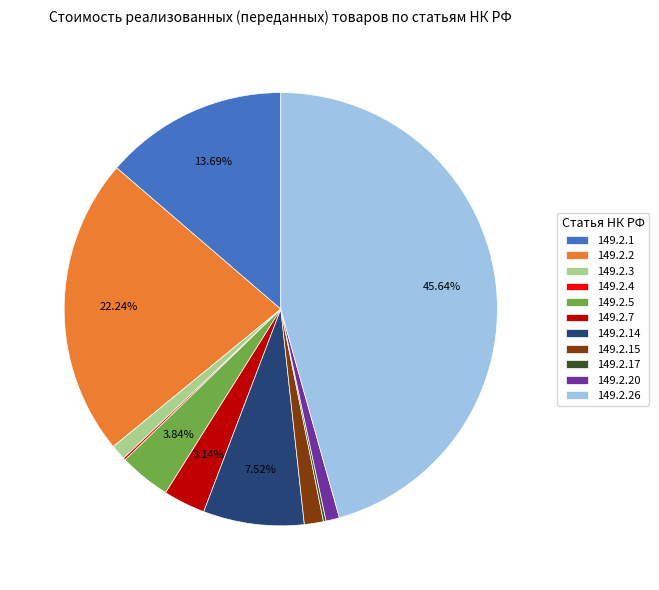

Which slice is the largest?

149.2.26